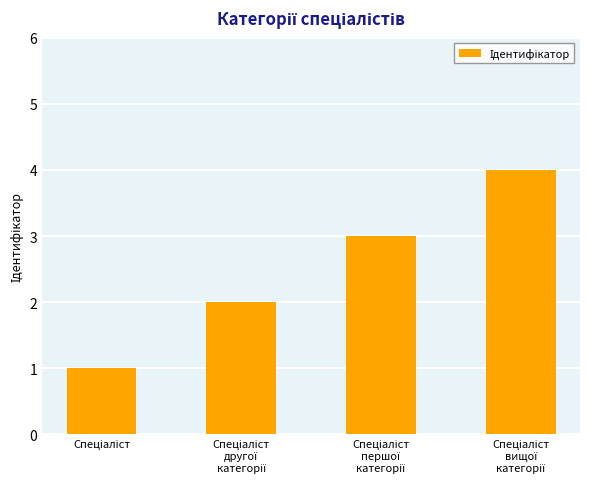

What is the maximum value shown in the chart?

4